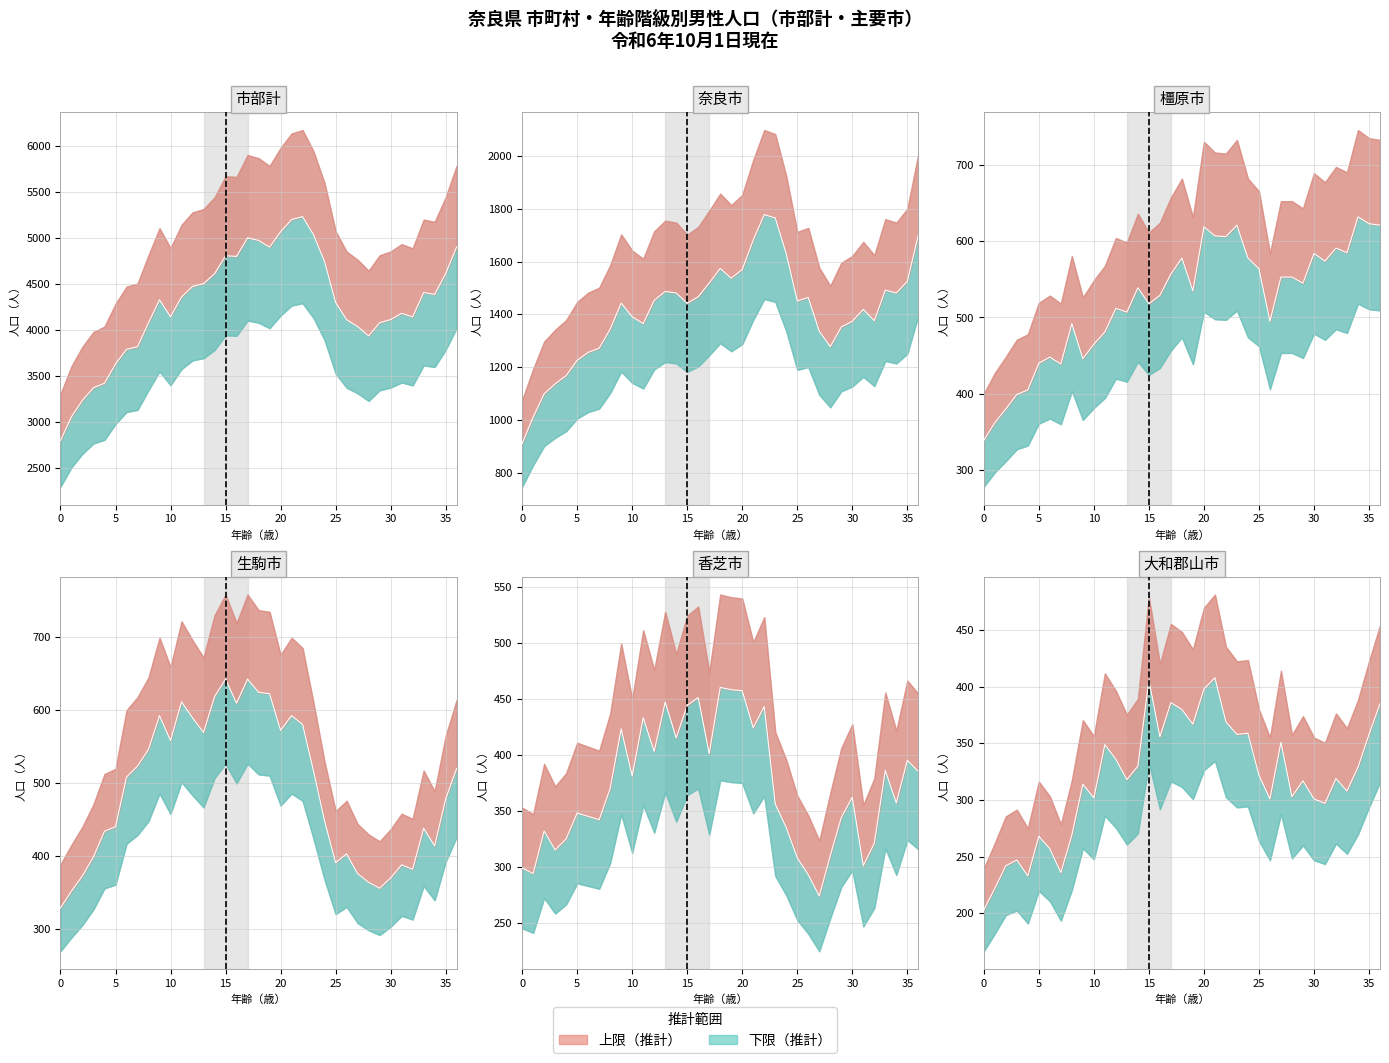

Is the value of 橿原市 at 26 greater than the value of 生駒市 at 15?

No